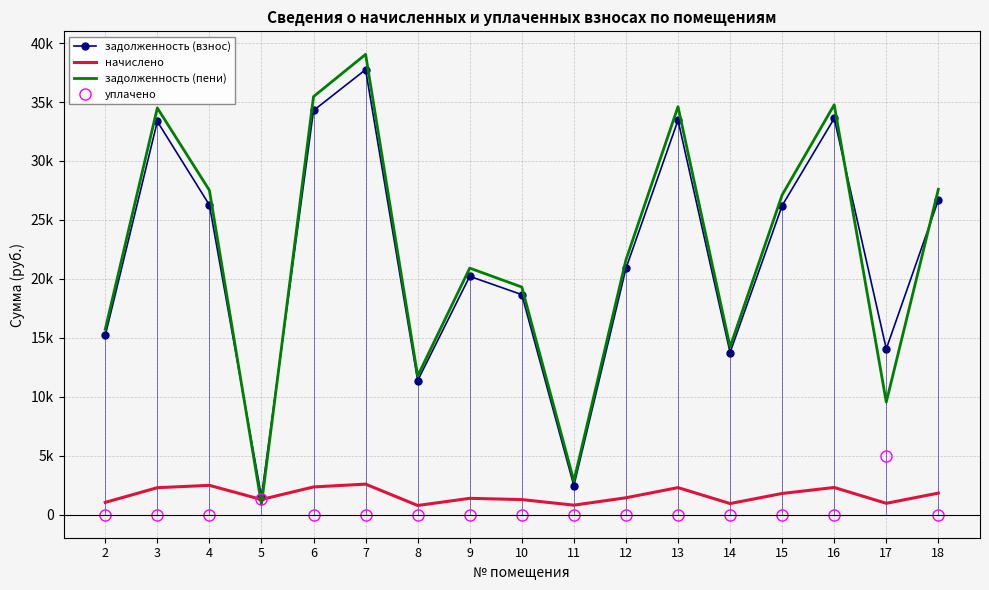

Reading right to left, what are all the values shown in this chart?

задолженность (взнос): 18=26681.2	17=14064.7	16=33610.2	15=26216.1	14=13754.2	13=33455.2	12=20890.1	11=2455.3	10=18666.6	9=20217.8	8=11375.8	7=37746.8	6=34282.4	5=1524.1	4=26267.2	3=33351.7	2=15202.2
начислено: 18=1832.8	17=966.1	16=2308.8	15=1800.8	14=944.8	13=2298.1	12=1435.0	11=809.9	10=1282.3	9=1388.8	8=781.4	7=2593.0	6=2355.0	5=1289.4	4=2489.9	3=2291.0	2=1044.3
задолженность (пени): 18=27597.7	17=9547.7	16=34764.6	15=27116.5	14=14226.7	13=34604.3	12=21607.6	11=2860.3	10=19307.7	9=20912.2	8=11766.5	7=39043.3	6=35459.9	5=878.8	4=27512.2	3=34497.2	2=15724.4
уплачено: 18=0.0	17=5000.0	16=0.0	15=0.0	14=0.0	13=0.0	12=0.0	11=0.0	10=0.0	9=0.0	8=0.0	7=0.0	6=0.0	5=1290.0	4=0.0	3=0.0	2=0.0